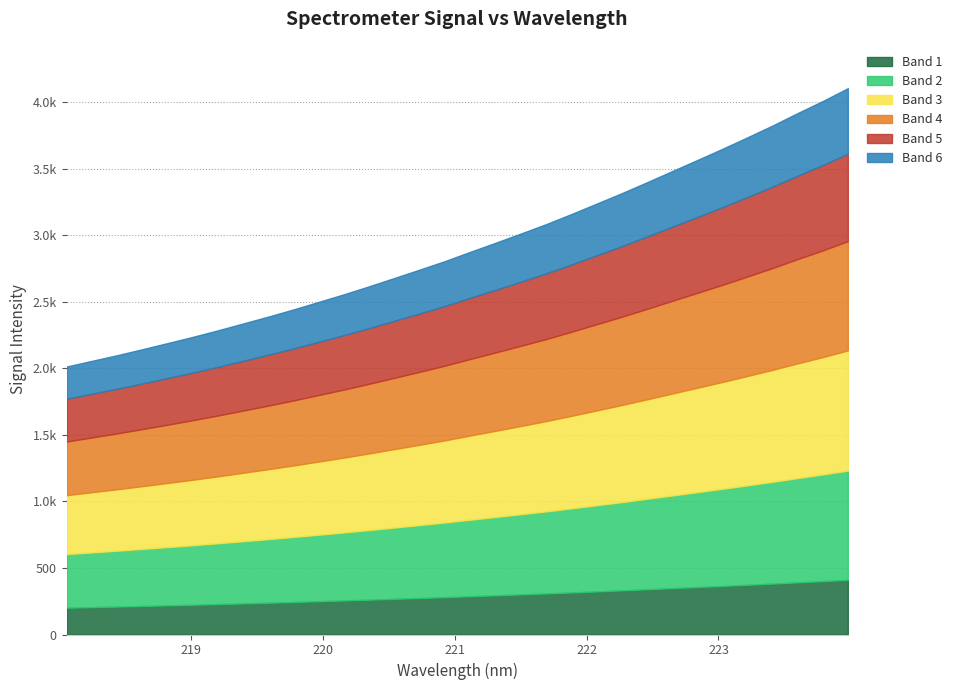

What is the label of the 20th point from the left?

221.6902